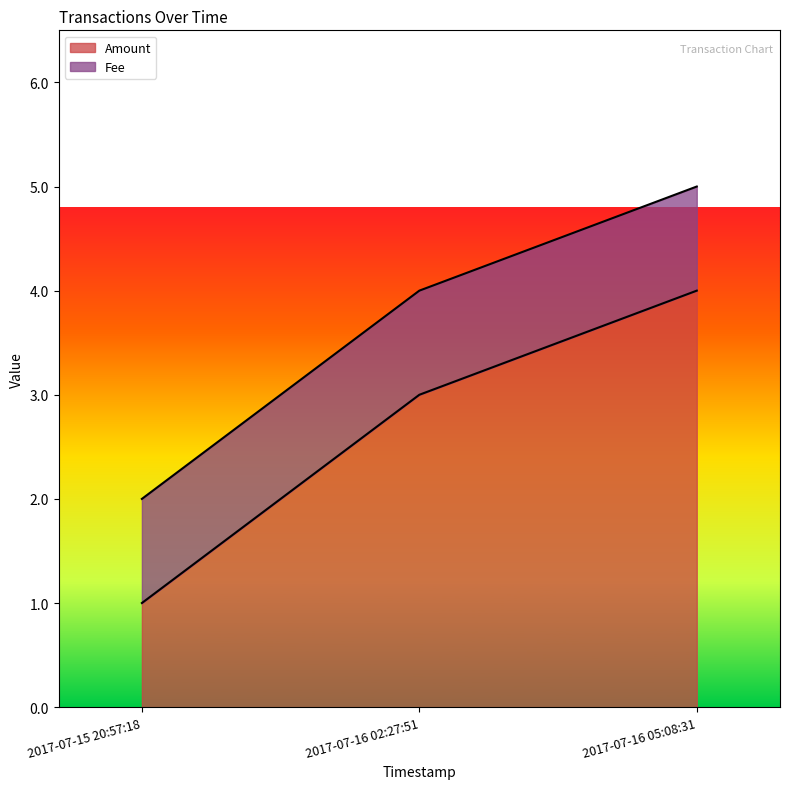

How many values exceed 3?

1